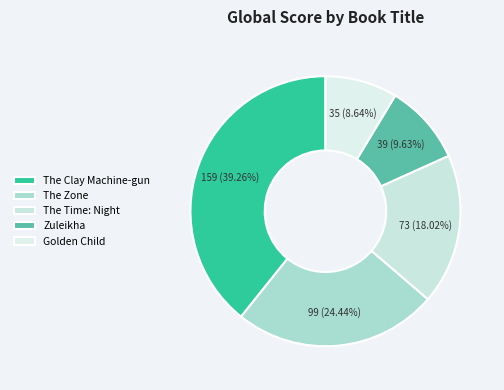

What is the smallest slice in the pie chart?

Golden Child